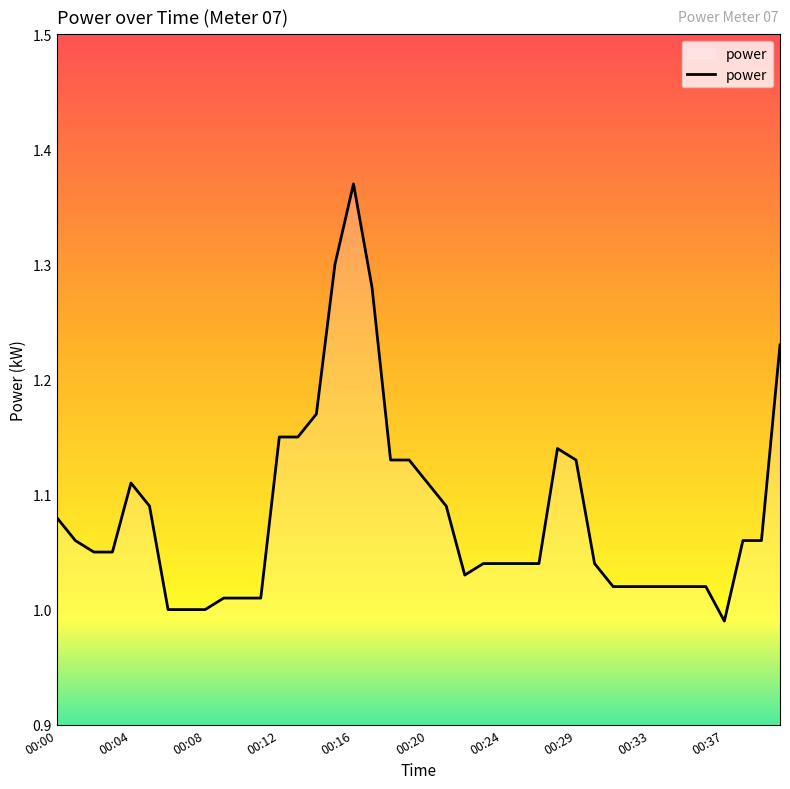

What is the difference between the maximum and minimum values?

0.4